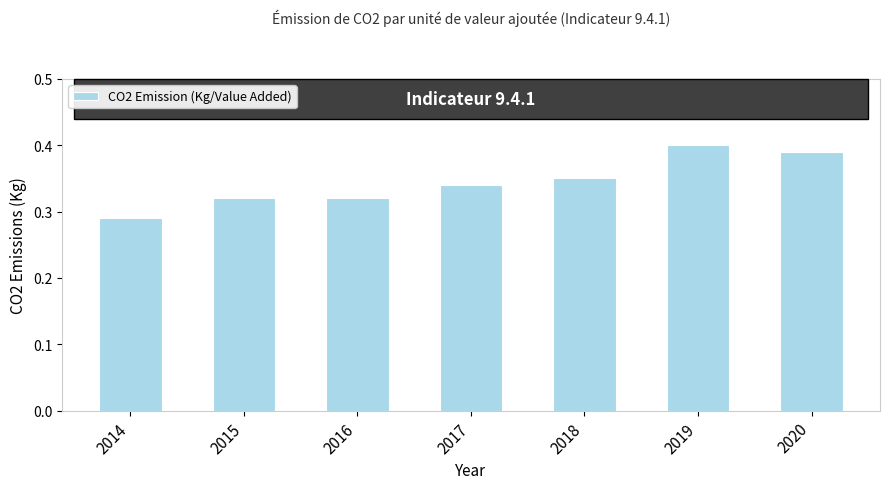

Which category has the highest value across all series?

2019